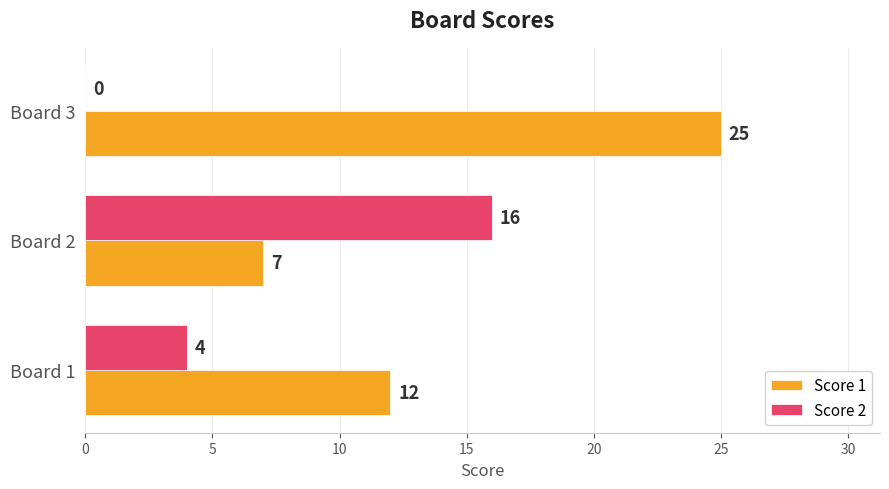

At which category is the sum across all series the highest?

Board 3